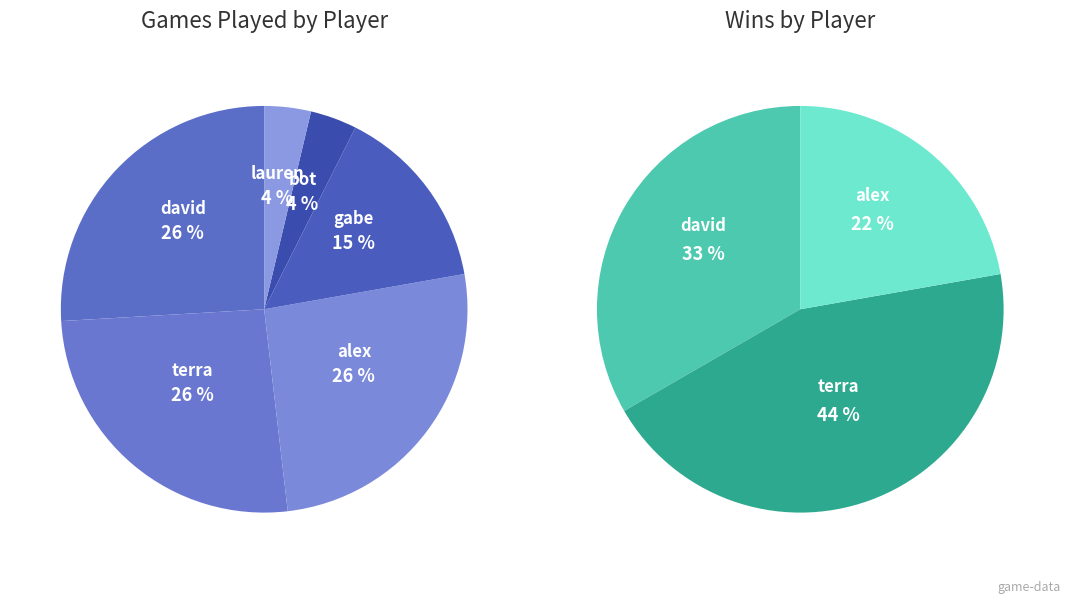

Is it true that alex is 31% of the pie?

False